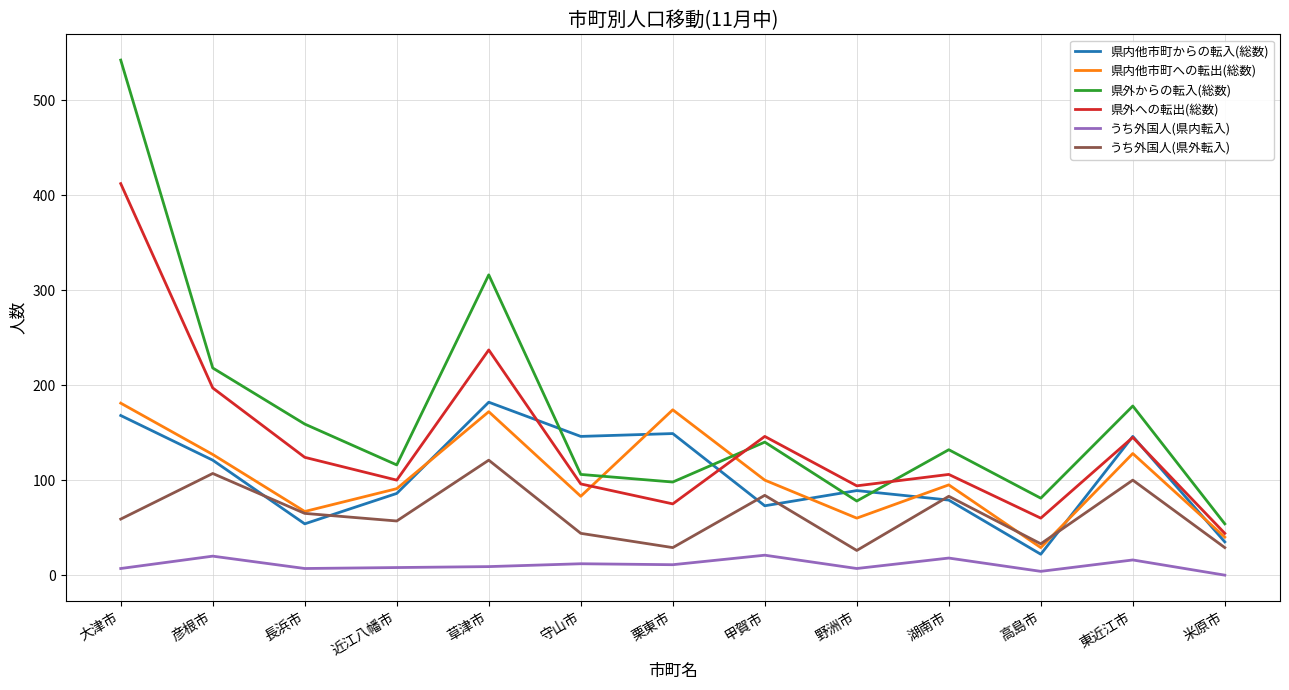

Where is 県外からの転入(総数) nearest to the value 298?

草津市